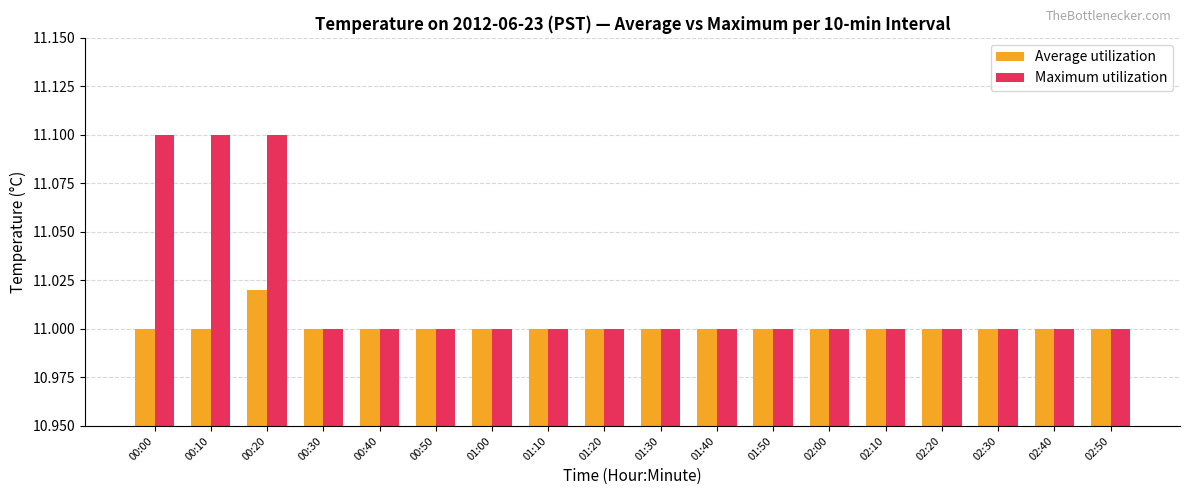

How many Average utilization values are between 11 and 12?

18